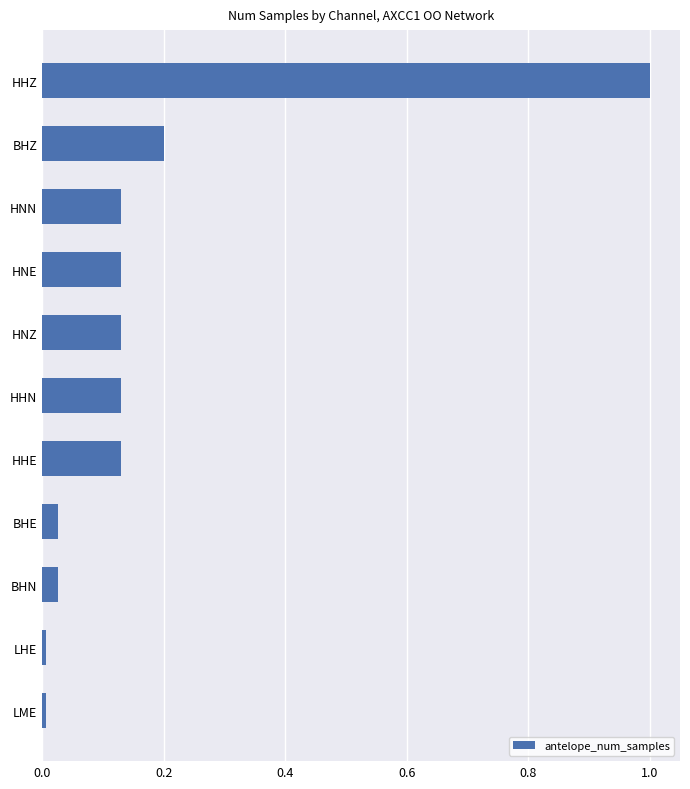

What is the sum of all values?

1.9